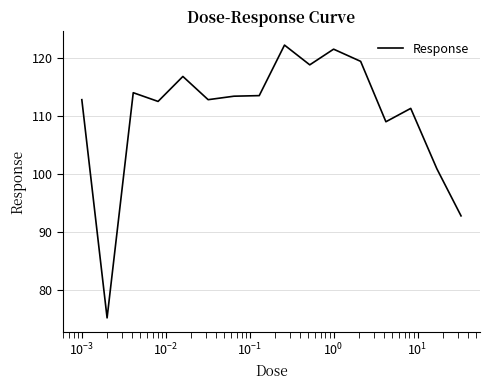

What is the greatest value displayed?

122.2